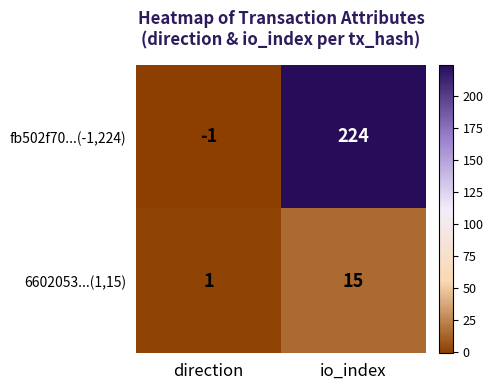

The 6602053...(1,15) series shows 1 at direction. True or false?

True